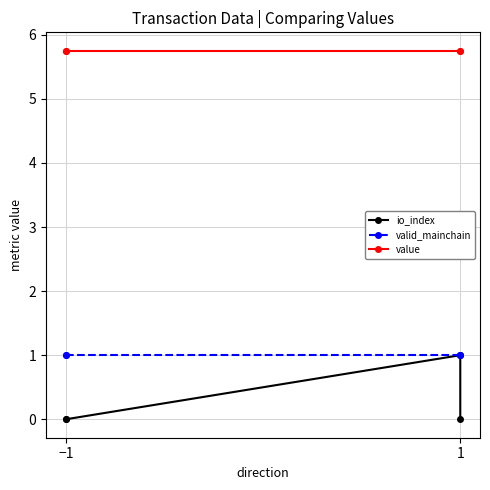

True or false: valid_mainchain and value cross at least once.

False